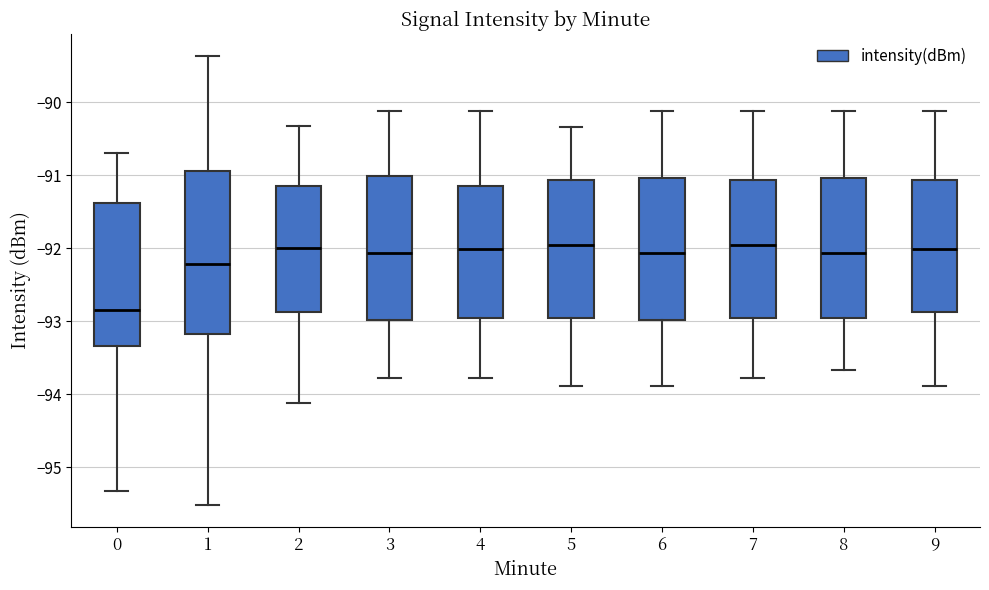

Comparing the boxes themselves (not the whiskers), which one is the tallest?

1